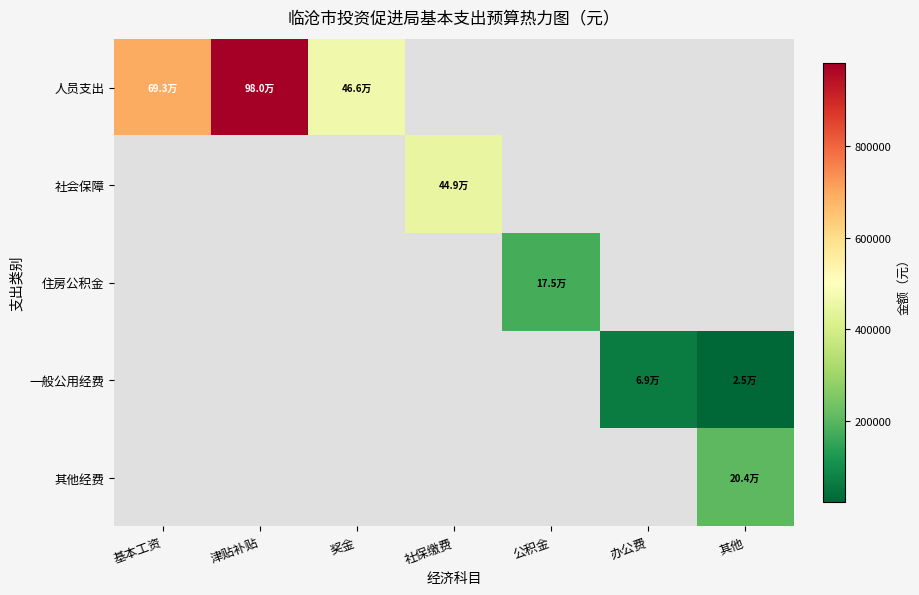

Is the value of 住房公积金 at 公积金 greater than the value of 社会保障 at 公积金?

No